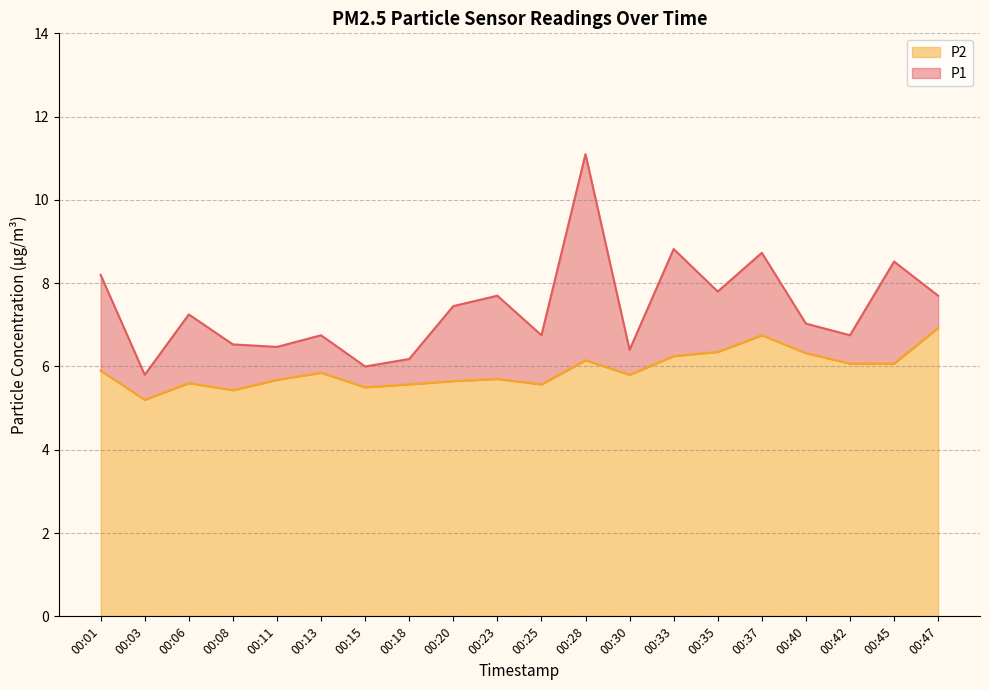

Where is P1 nearest to the value 8?

00:01